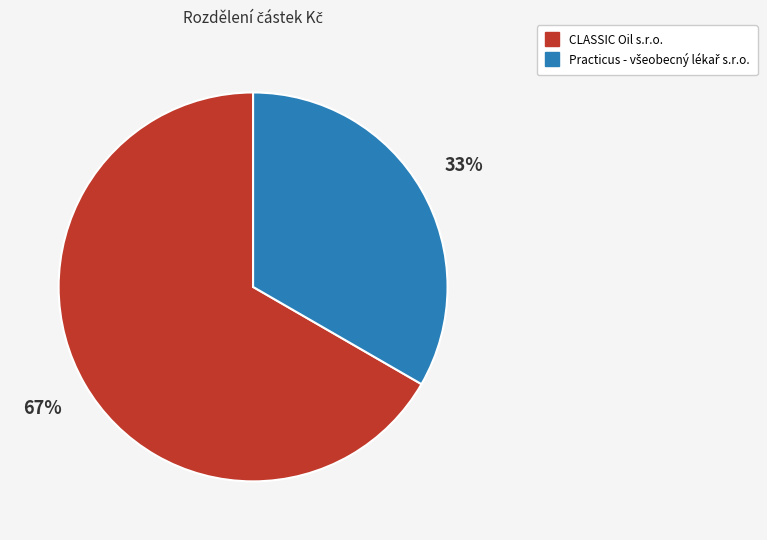

To the nearest percent, what portion does CLASSIC Oil s.r.o. represent?

67%